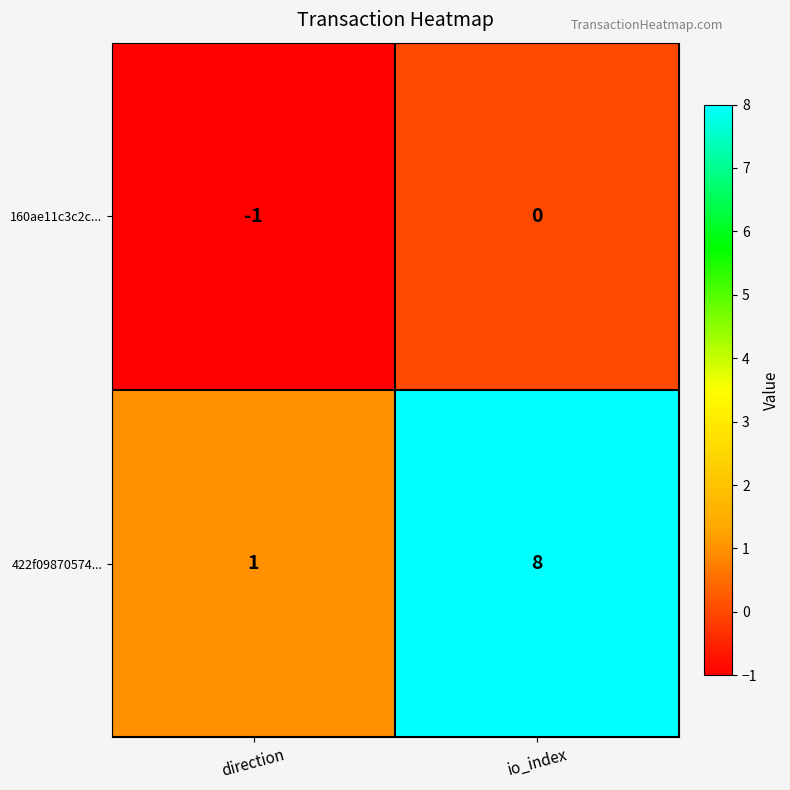

At which category does the chart reach its peak across all series?

io_index